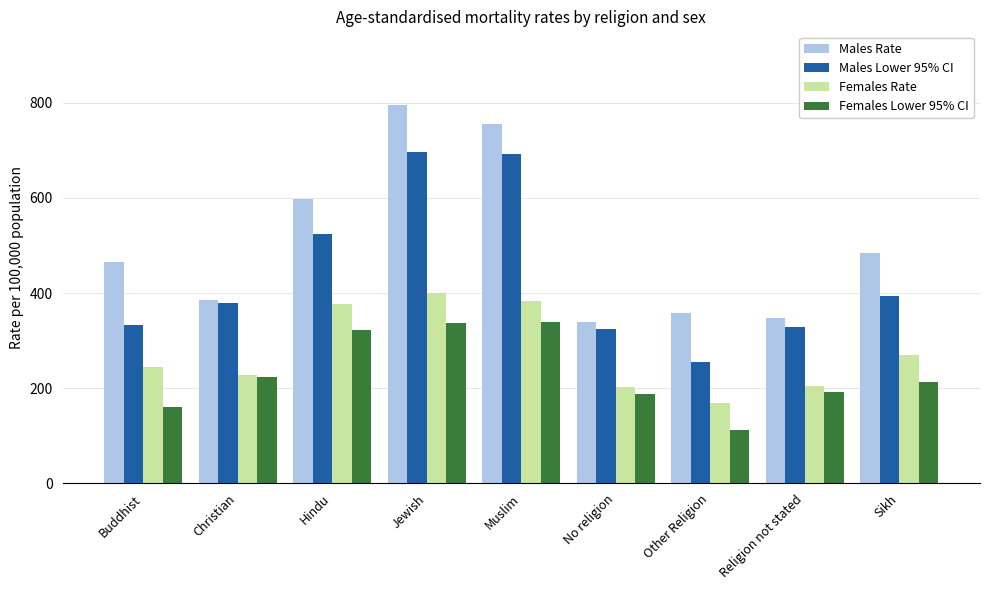

What is the minimum value shown in the chart?

112.3